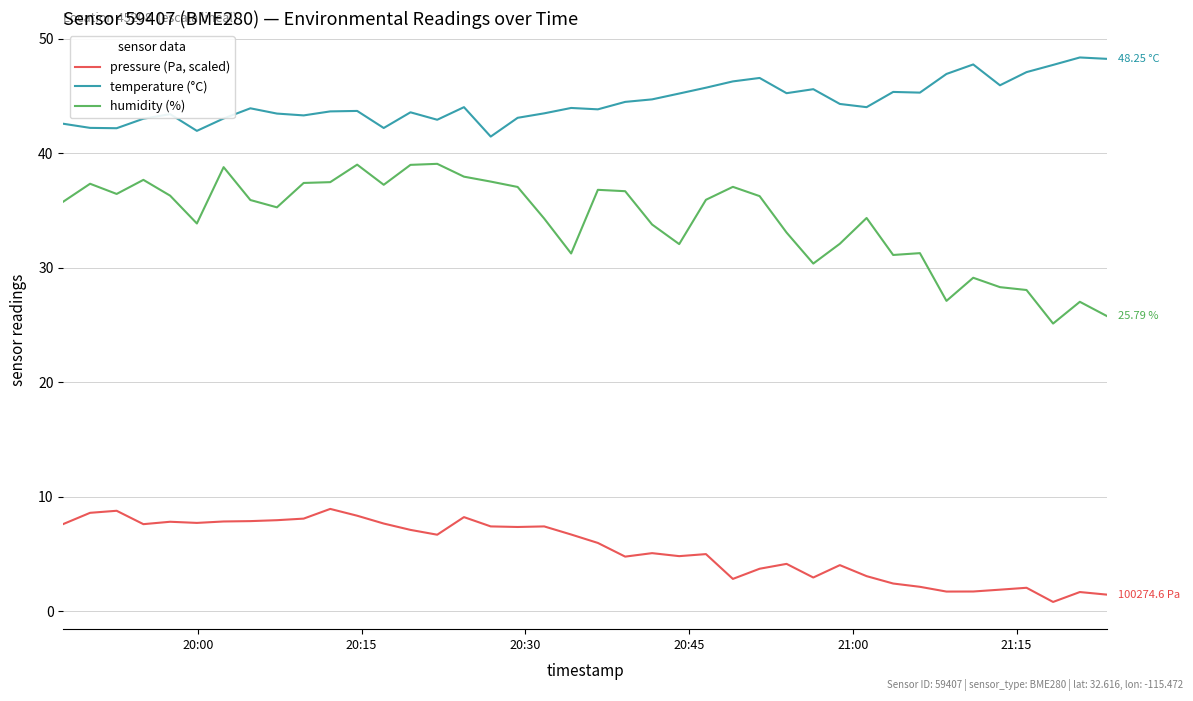

Which series has the largest total across all categories?

temperature (°C)